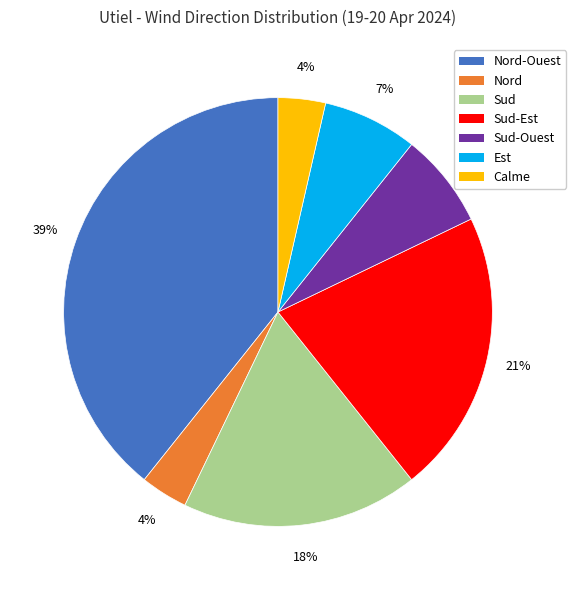

Does any single category account for the majority?

No